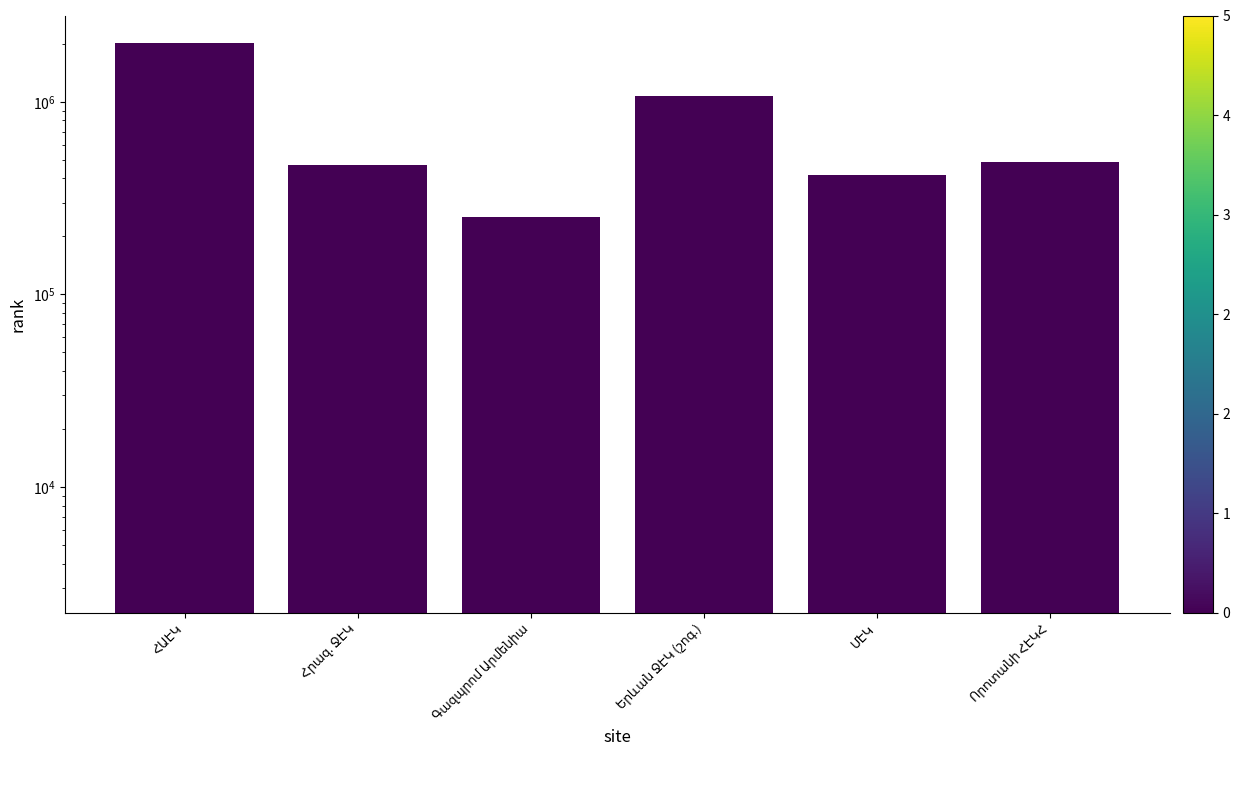

Rank the series at Հրազ. ՋԷԿ from highest to lowest value.

rank 0, rank 1, rank 2, rank 3, rank 5, rank 4